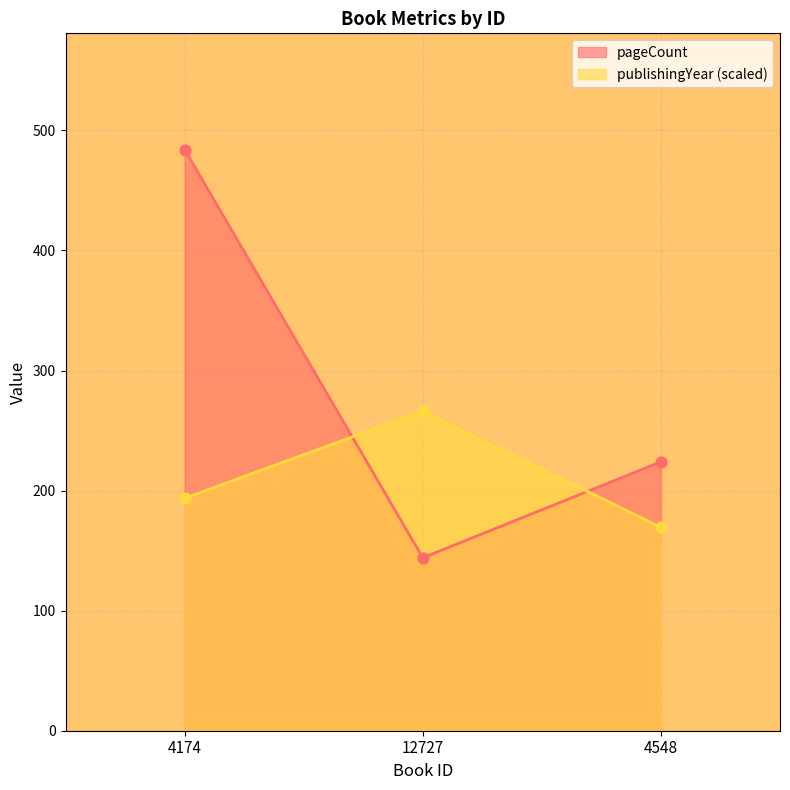

Which series reaches the minimum Y coordinate?

pageCount